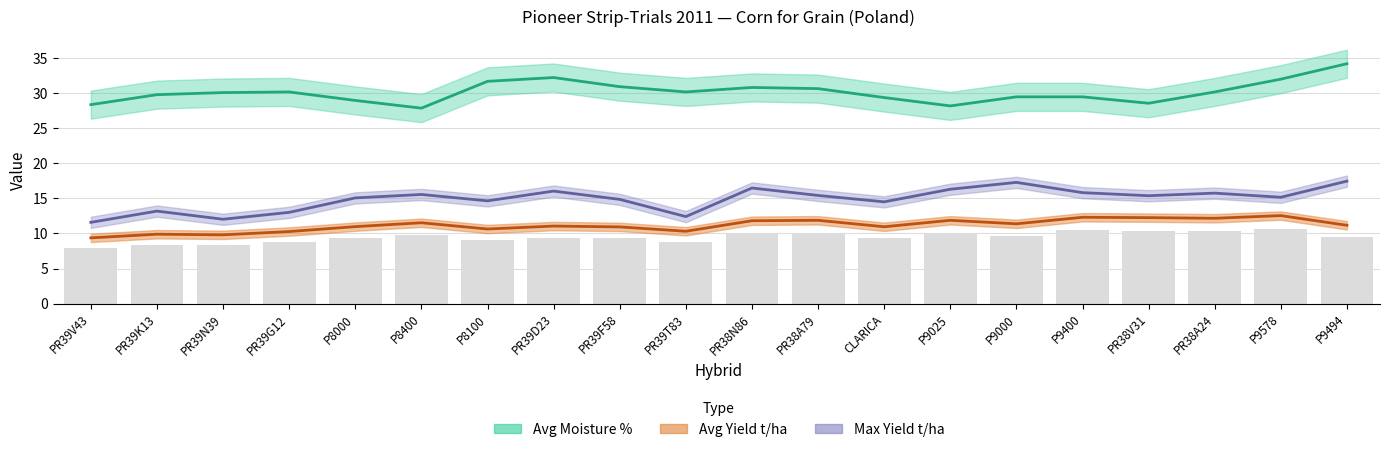

List the series in order of their peak value, highest first.

Avg Moisture %, Max Yield t/ha, Avg Yield t/ha